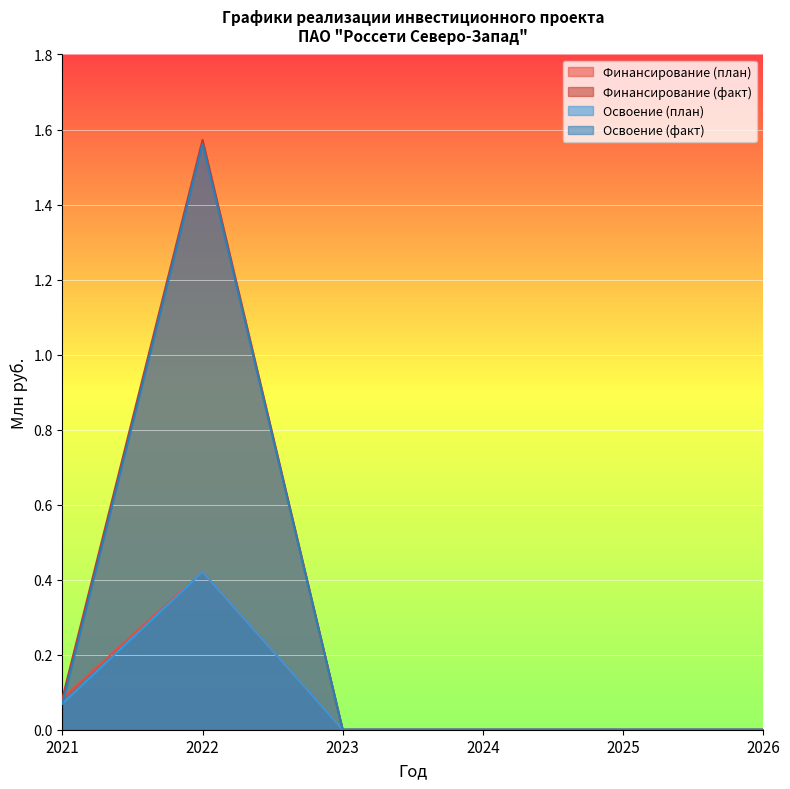

How many values in Финансирование (план) are above zero?

2